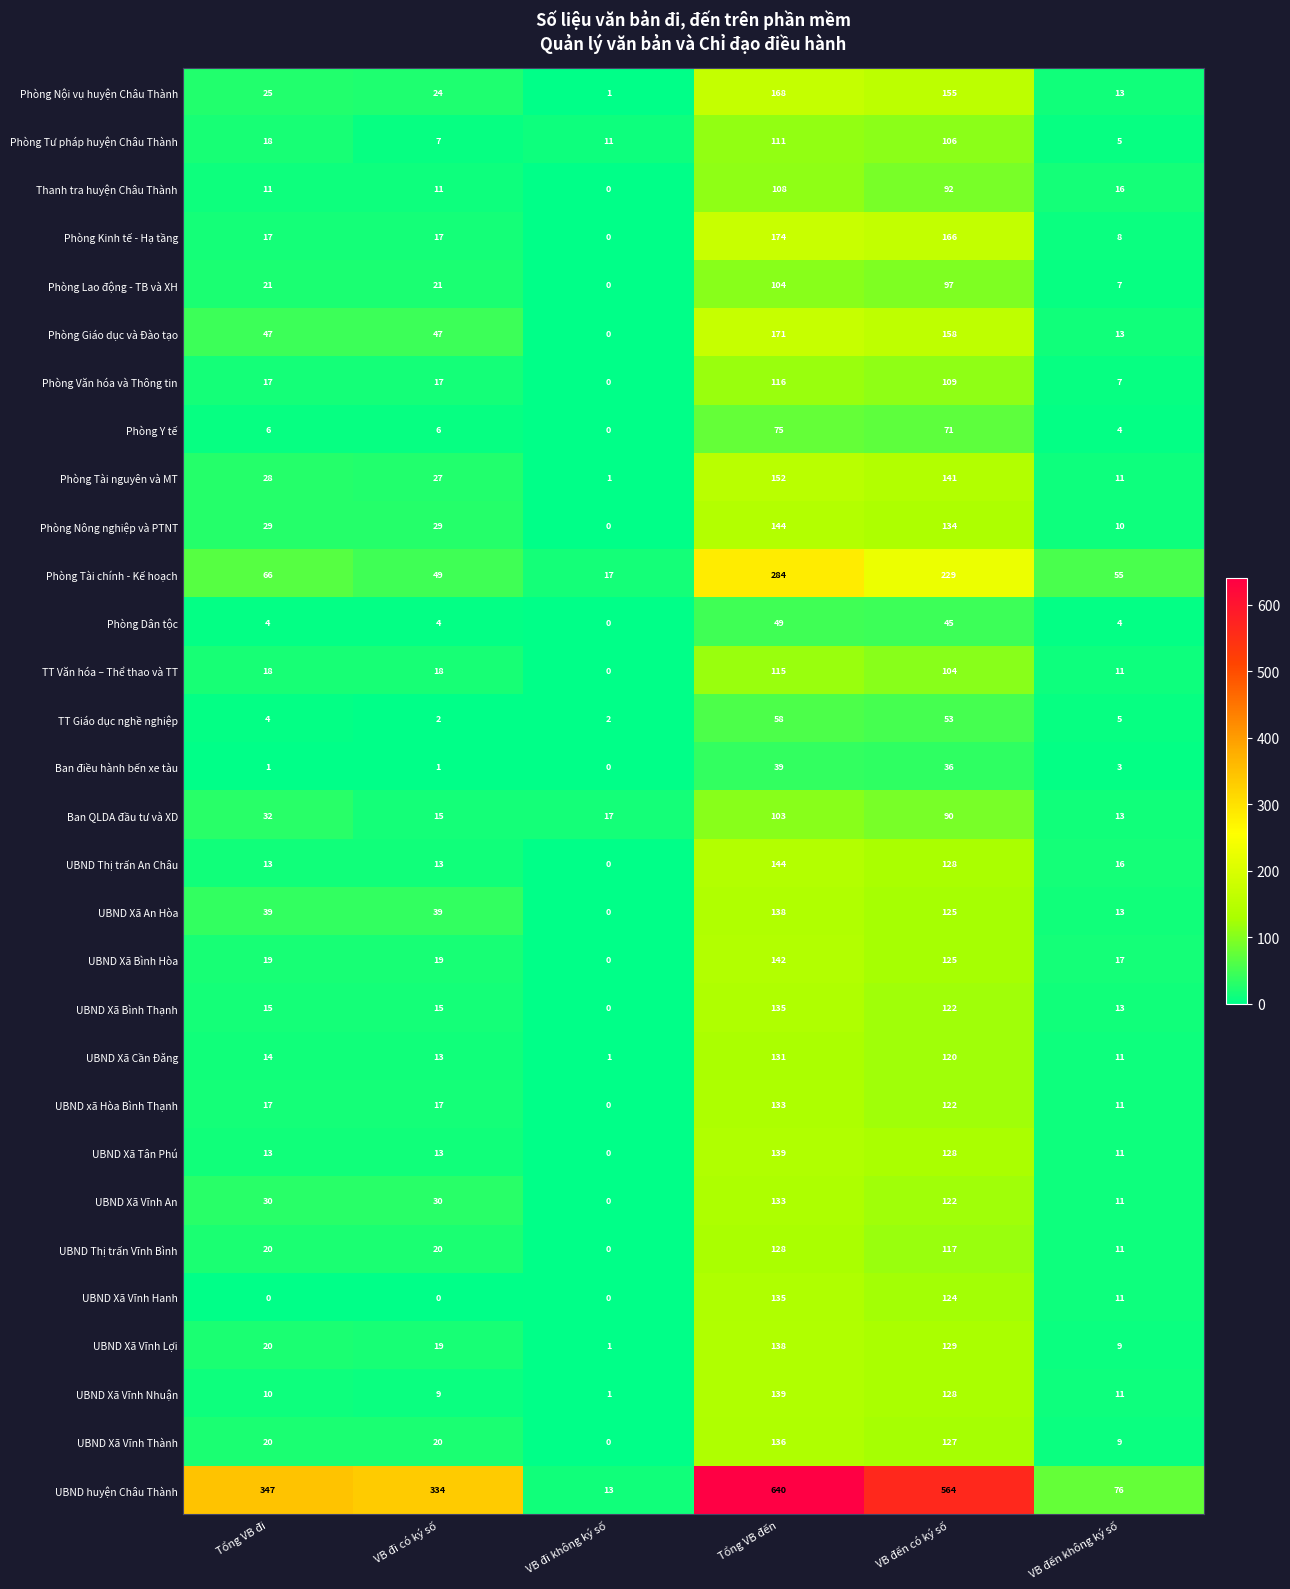

What is the total value across all series at VB đi có ký số?

856